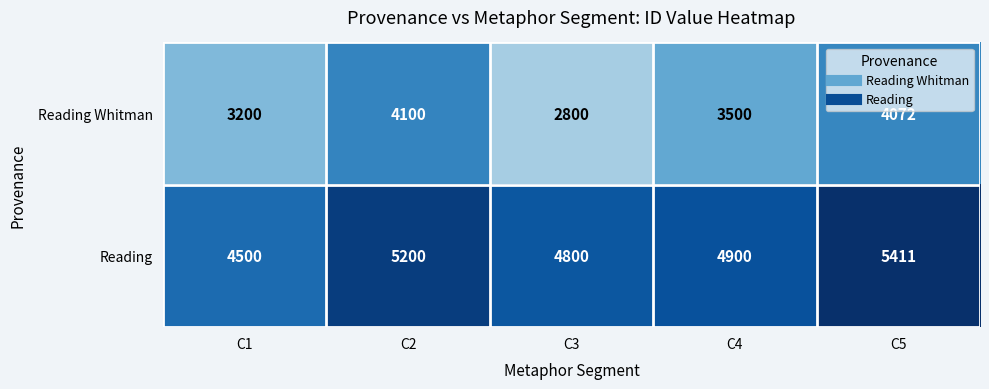

Count the number of categories in the chart.

5